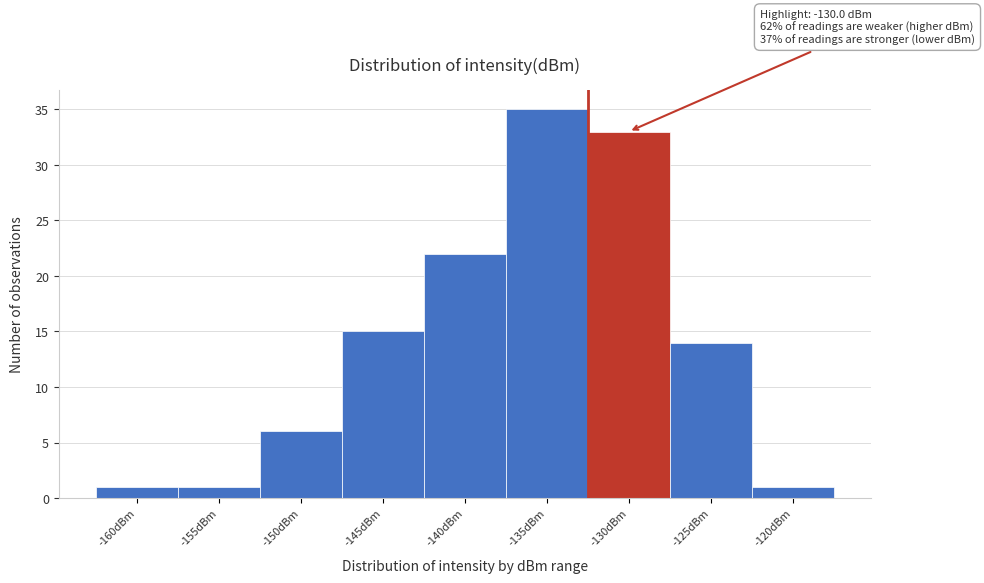

Reading right to left, extract all data points from this chart.

1	14	33	35	22	15	6	1	1